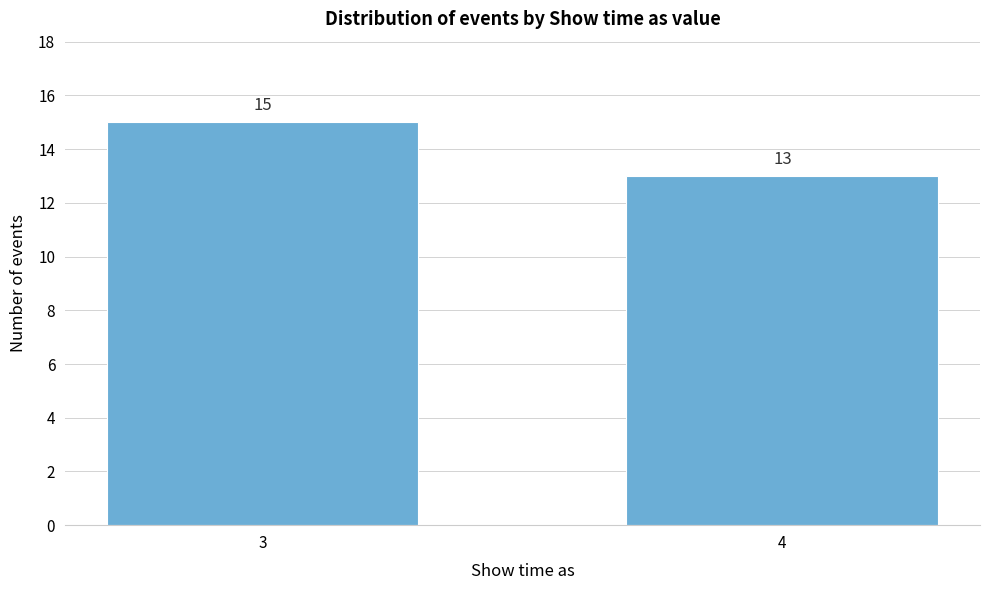

Reading right to left, what are all the values shown in this chart?

4=13	3=15